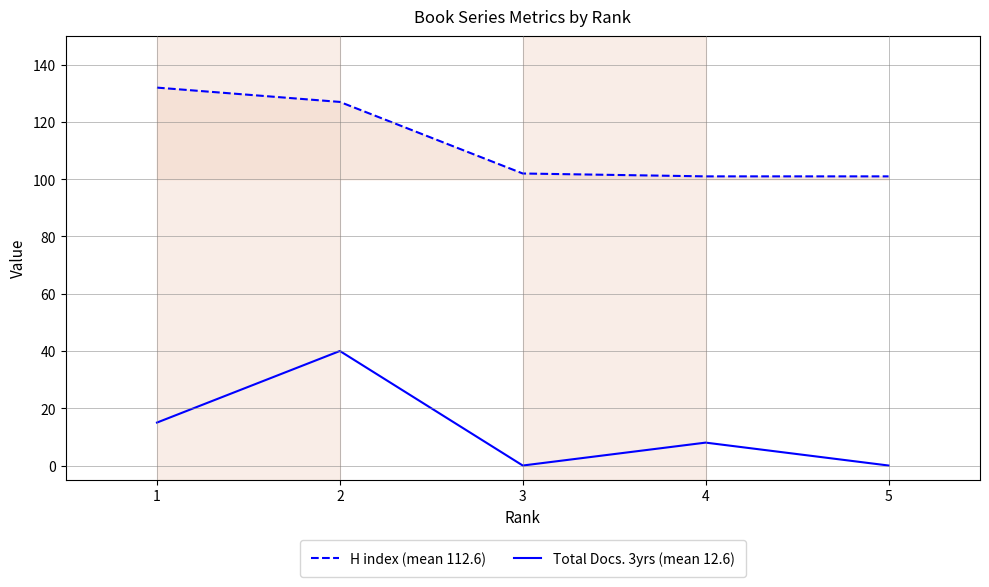

True or false: Total Docs. 3yrs (mean 12.6) has a value of 8 at 4.

True